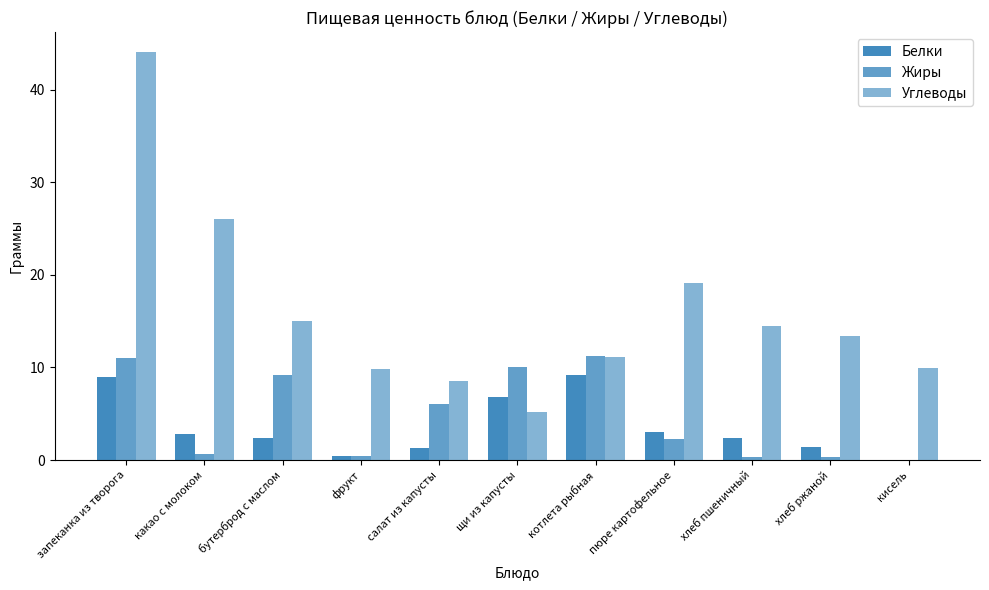

How many data points in Жиры are above 2?

6